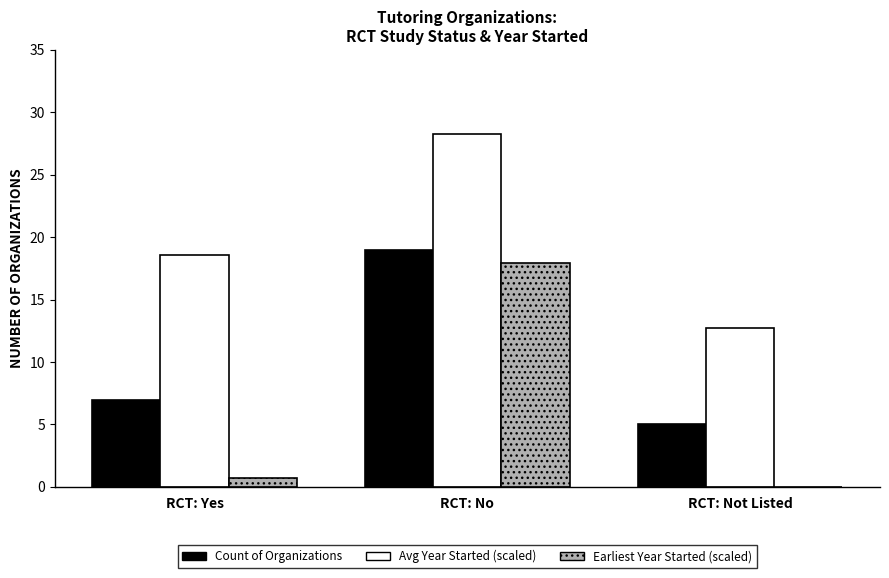

What is the greatest value displayed?

28.3